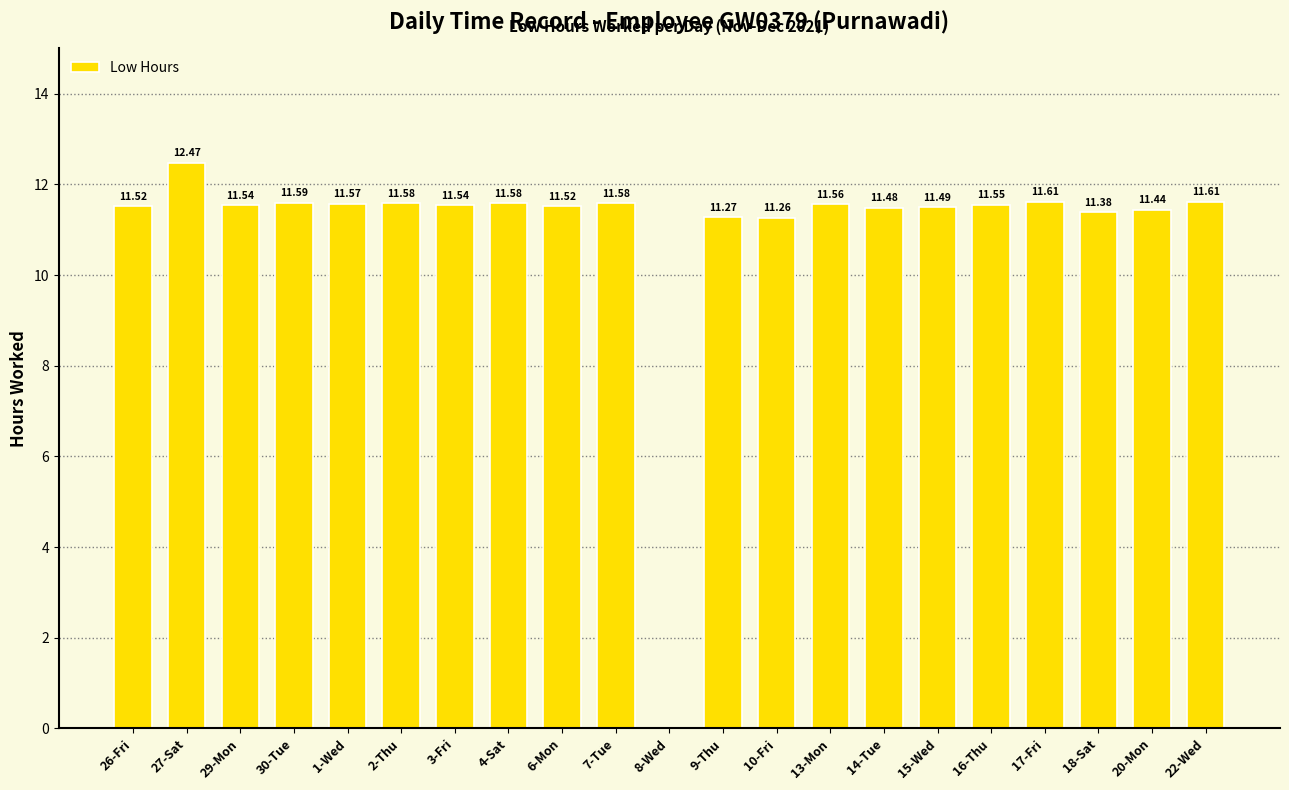

What is the sum of all values?

231.1